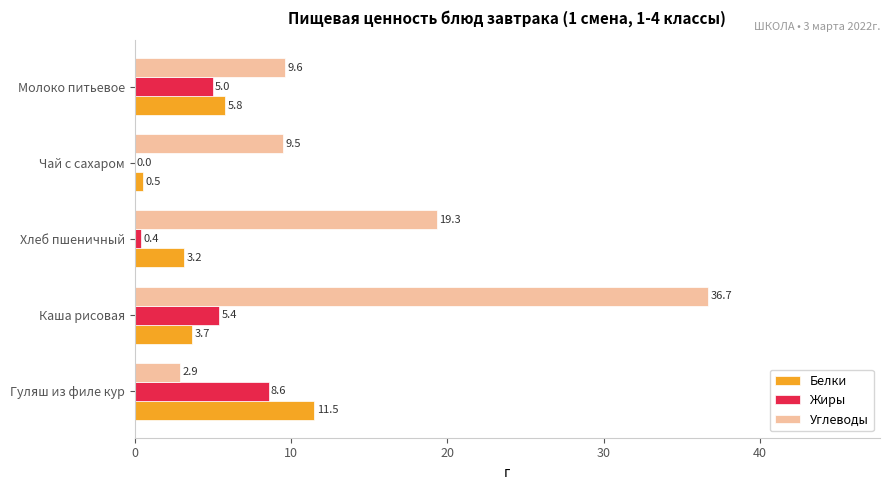

Which series changed the most between Каша рисовая and Чай с сахаром?

Углеводы